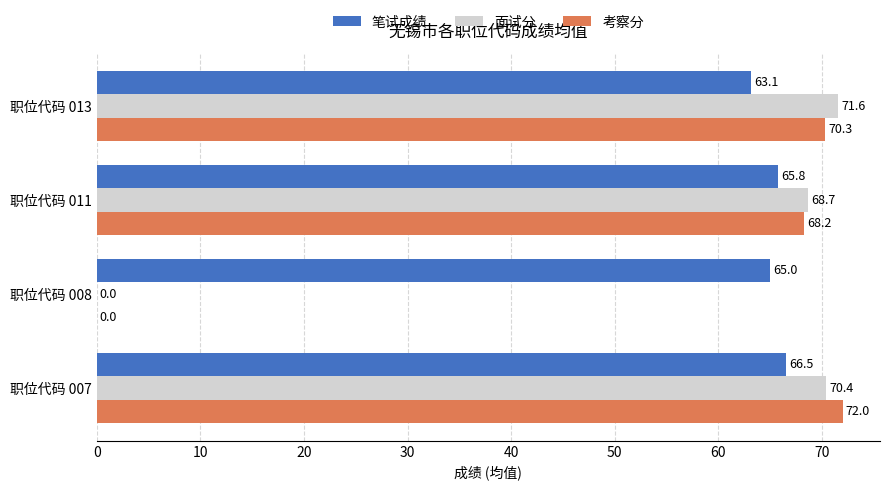

What is the sum of the 考察分 values at 职位代码 008 and 职位代码 013?

70.3